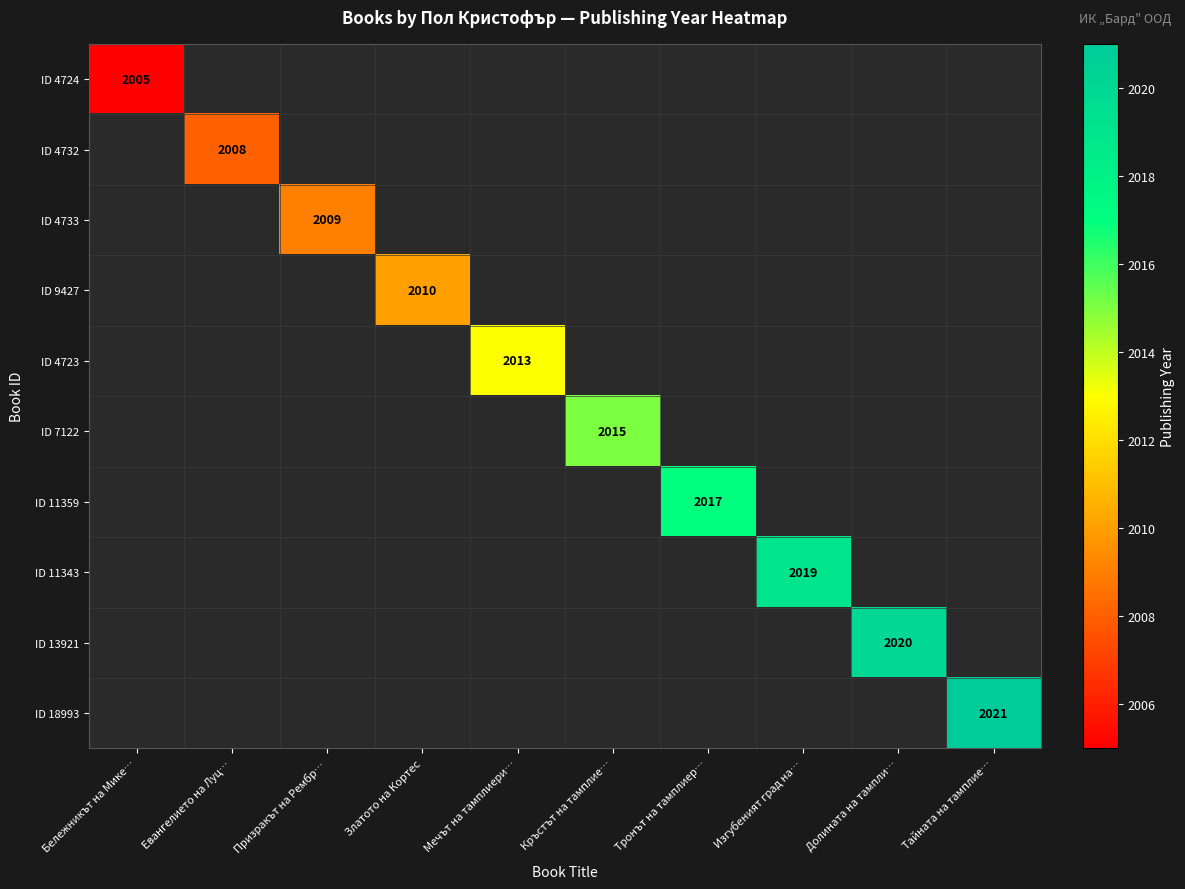

What is the minimum value shown in the chart?

2005.0